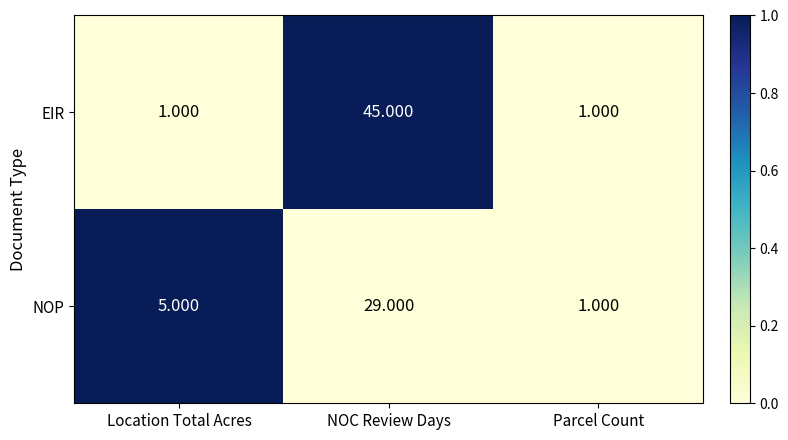

Which series has the widest spread of values?

EIR